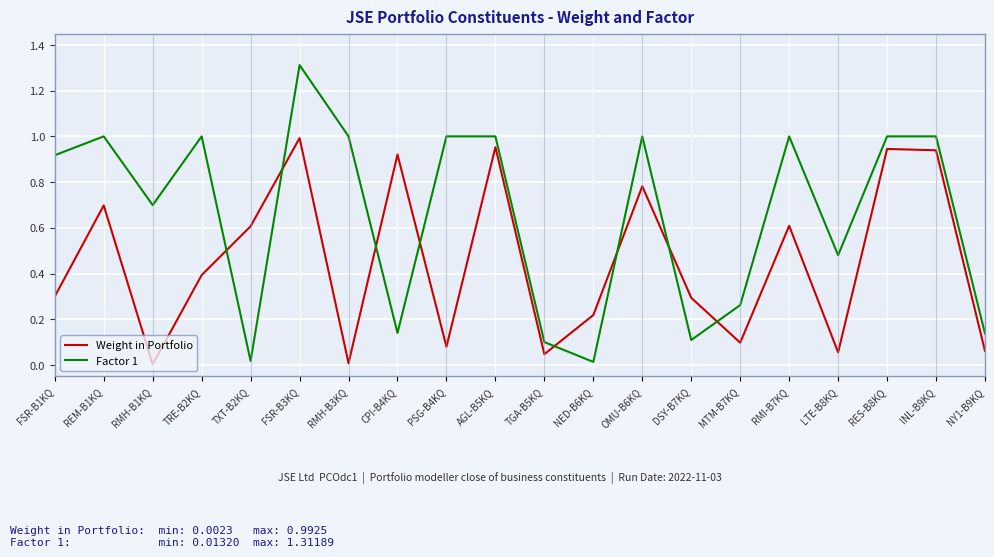

Which series has the largest total across all categories?

Factor 1